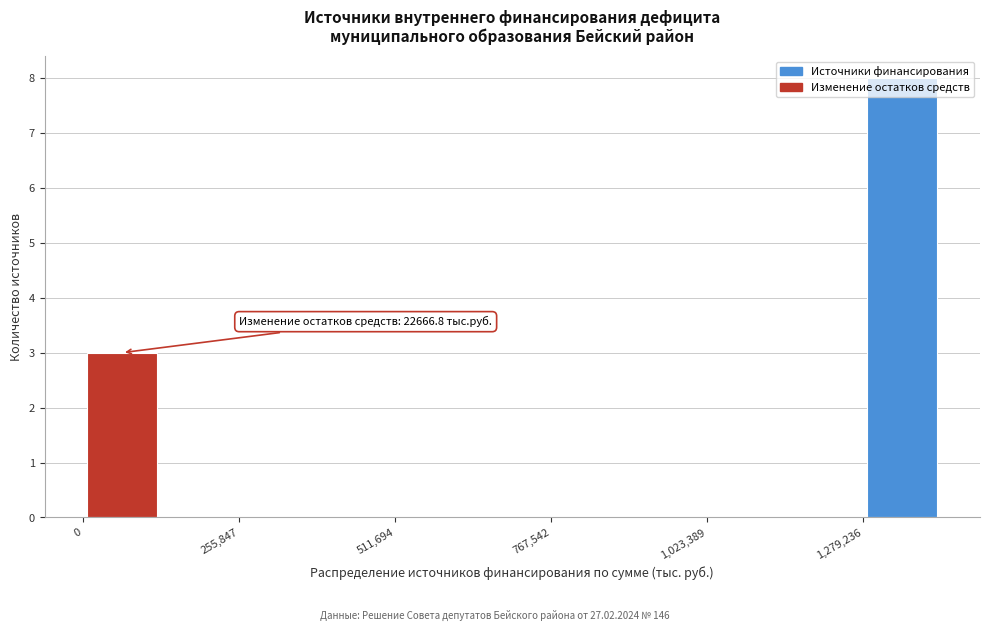

Around what value on the x-axis is the tallest bar? Give the approximate position of its centre, as read against the axis.

1350000